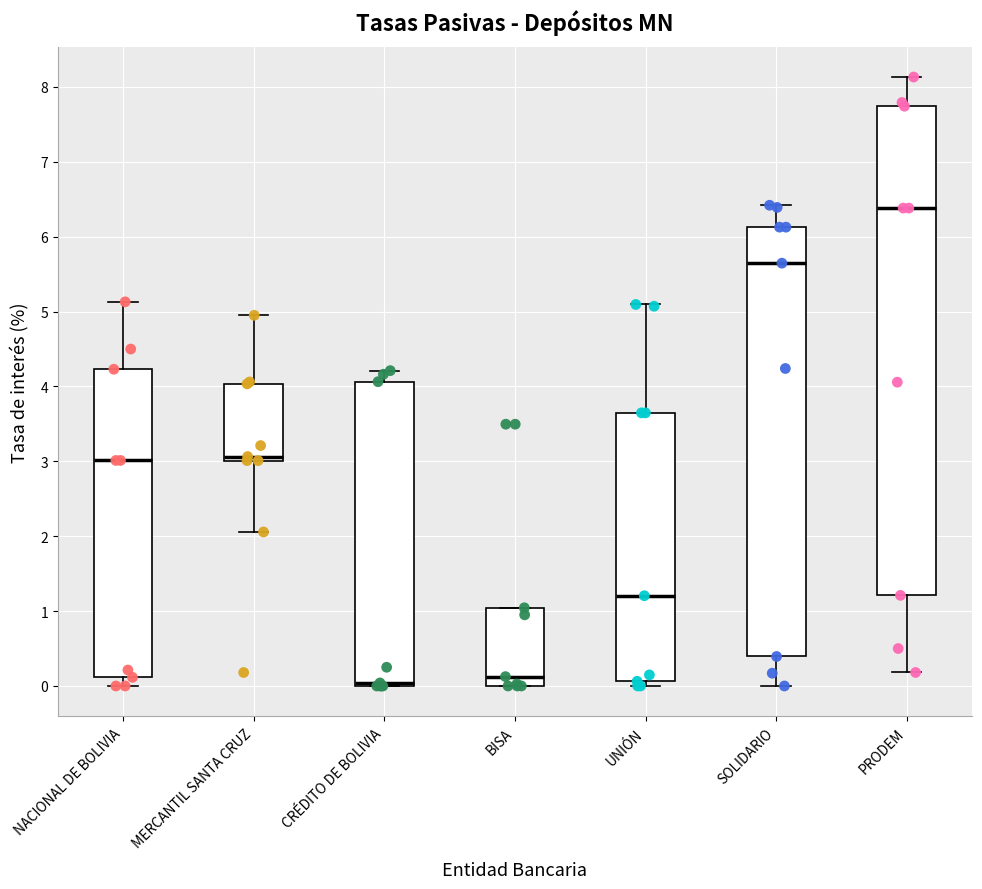

Reading left to right, transcribe this box plot: for each box, give where its median line is, the range the box spans, and where its two whiskers end, as read against the y-axis. The values are not printed on the chart, so give them approximately, as read against the axis.

NACIONAL DE BOLIVIA: median 3.0, box 0.1 to 4.2, whiskers 0.0 to 5.1
MERCANTIL SANTA CRUZ: median 3.1, box 3.0 to 4.0, whiskers 2.1 to 5.0
CRÉDITO DE BOLIVIA: median 0.0 (just above the box's lower edge), box 0.0 to 4.1, whiskers 0.0 to 4.2
BISA: median 0.1, box 0.0 to 1.0, whiskers 0.0 to 1.0
UNIÓN: median 1.2, box 0.1 to 3.6, whiskers 0.0 to 5.1
SOLIDARIO: median 5.6, box 0.4 to 6.1, whiskers 0.0 to 6.4
PRODEM: median 6.4, box 1.2 to 7.7, whiskers 0.2 to 8.1